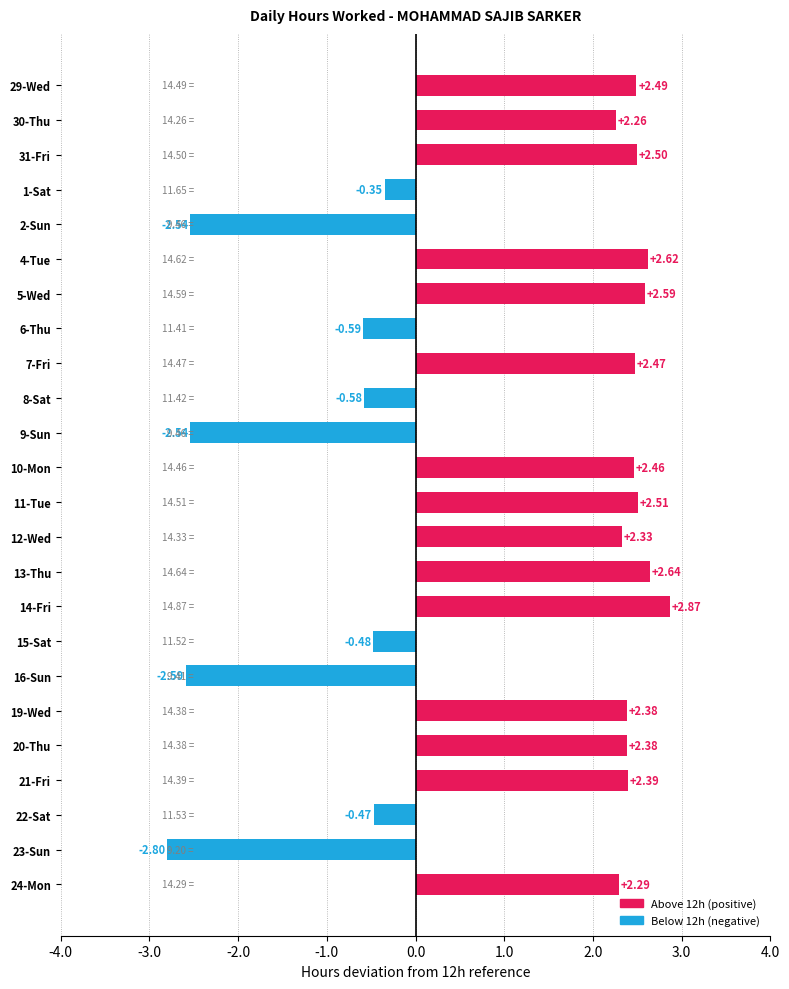

What is the change in value from 31-Fri to 6-Thu?

-3.1